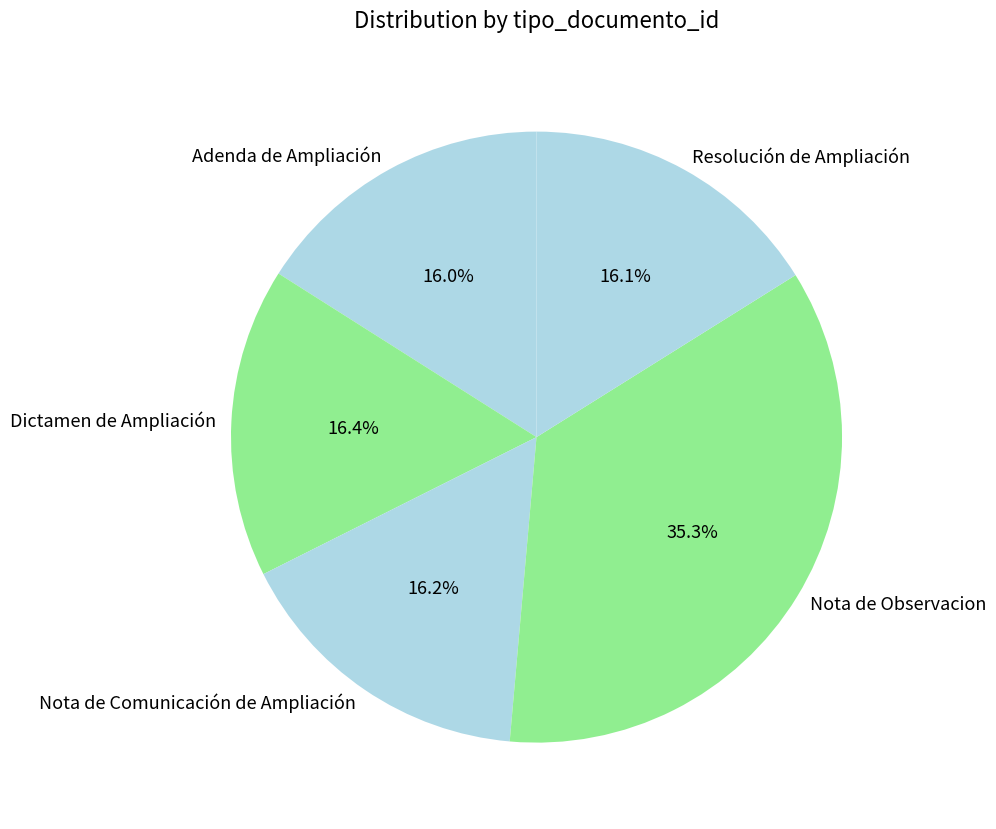

Is there a majority slice in this chart?

No